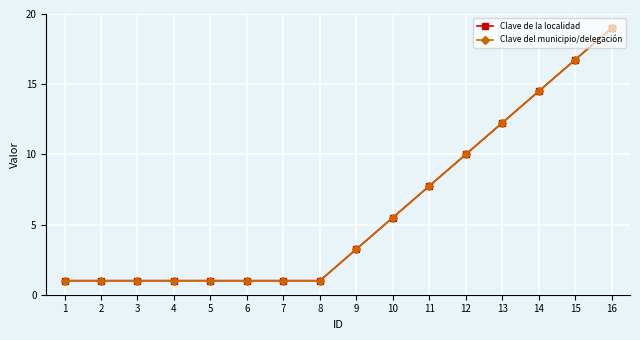

The Clave del municipio/delegación series shows 1.0 at 5. True or false?

True